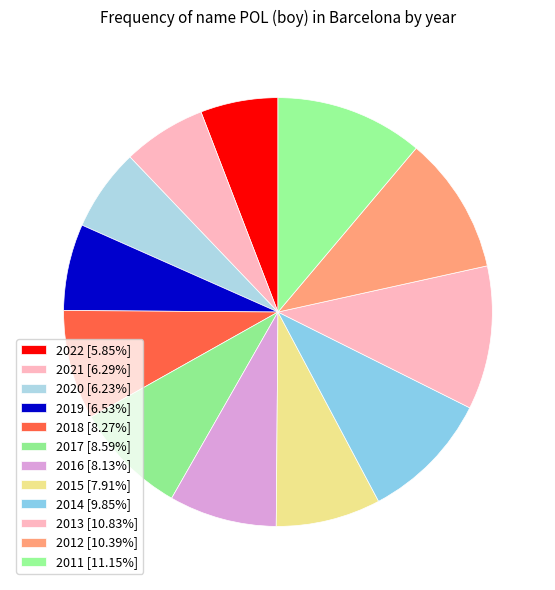

To the nearest percent, what is the average slice percentage?

8%